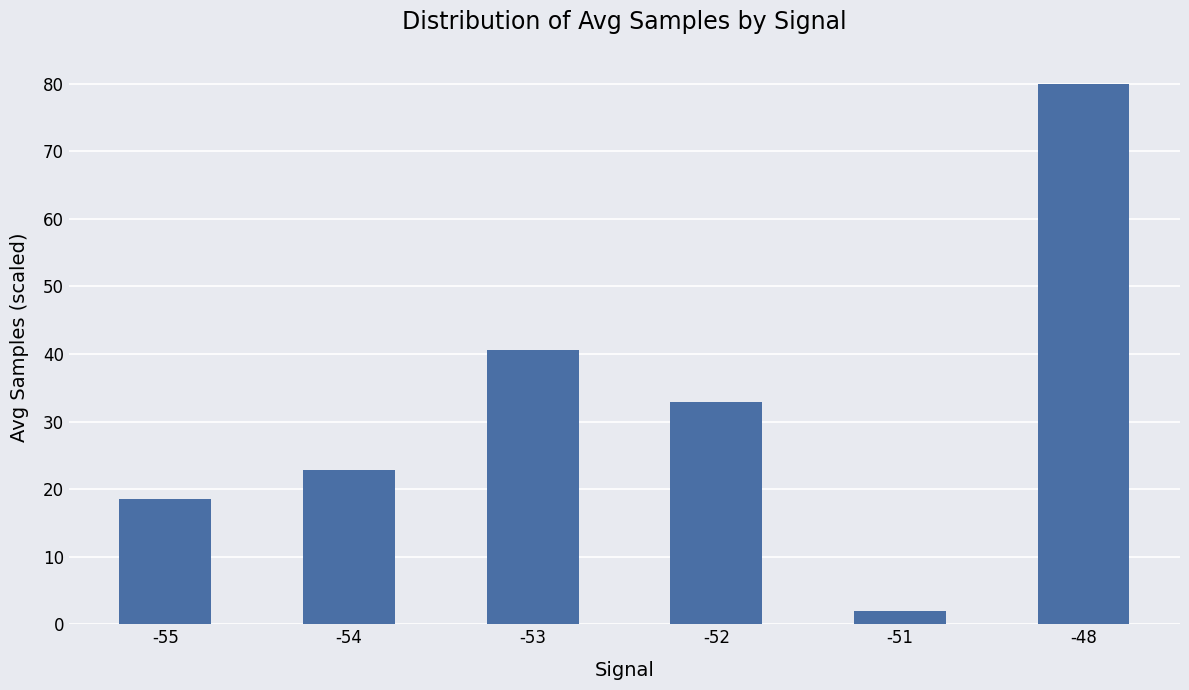

List the labels in order of value, smallest first.

-51, -55, -54, -52, -53, -48